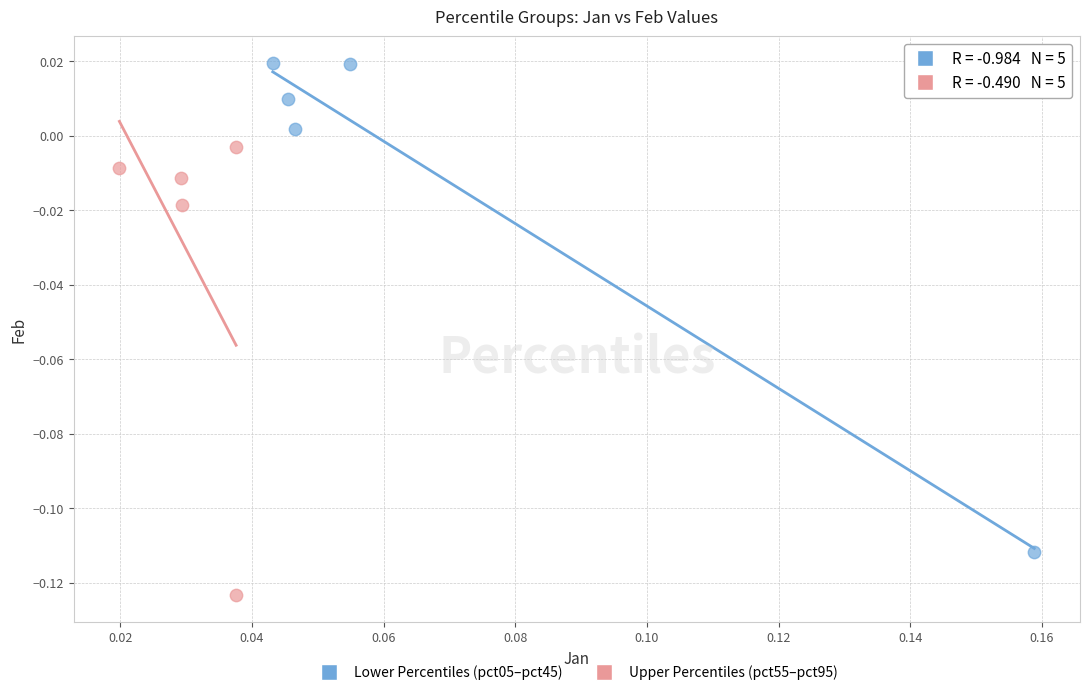

Which series reaches the maximum Y coordinate?

Lower Percentiles (pct05–pct45)